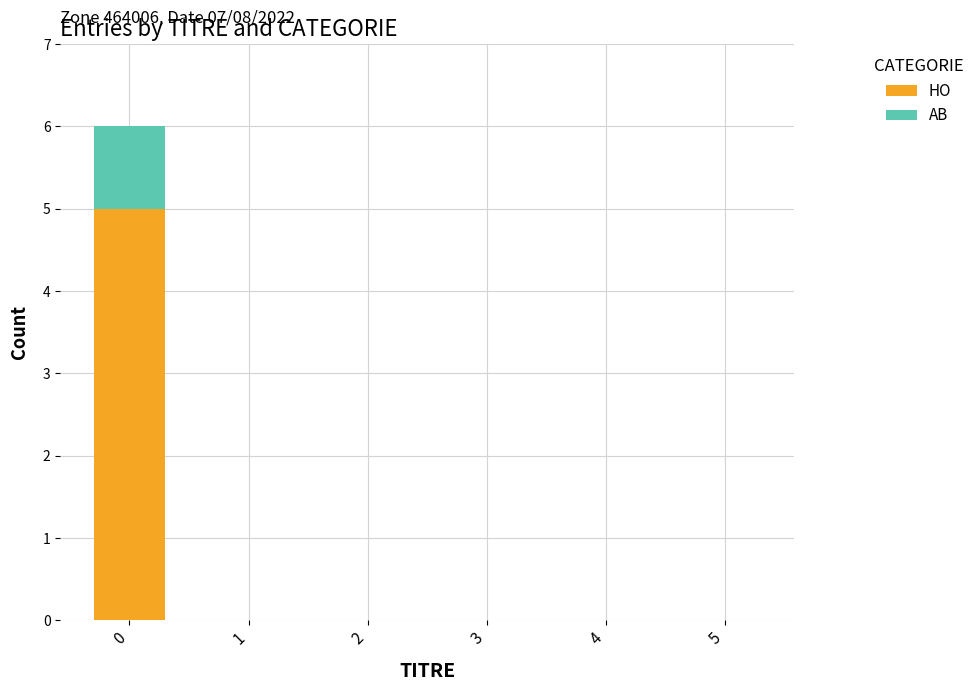

Is it true that HO equals 5 at 0?

True